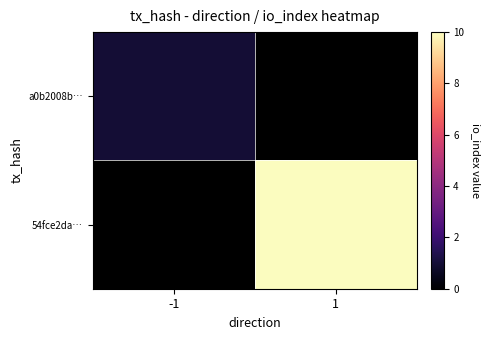

At which category does the chart reach its minimum across all series?

-1